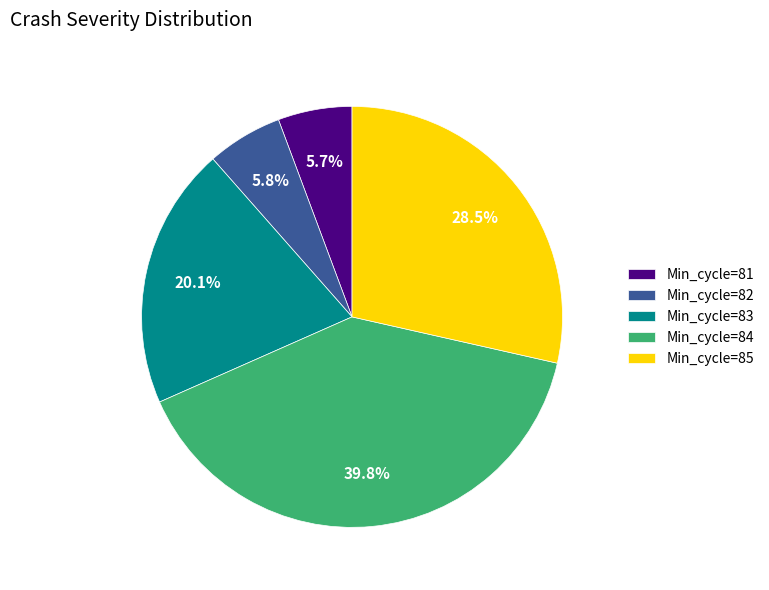

Is there a majority slice in this chart?

No